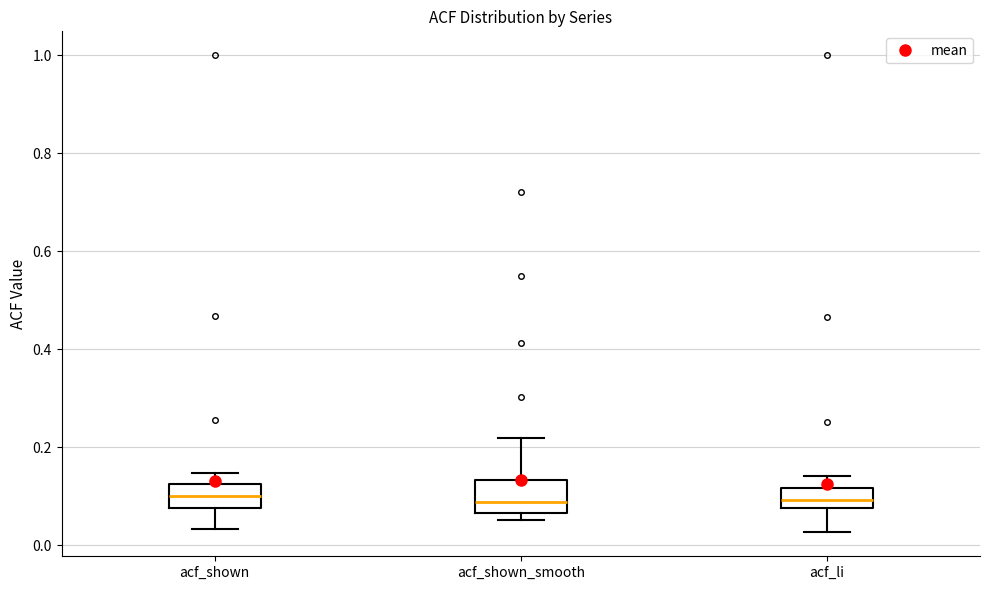

Reading left to right, read every box against the y-axis: the position of its median line, the range the box covers, and the ends of its whiskers. The values are not printed on the chart, so give them approximately, as read against the axis.

acf_shown: median 0.10, box 0.08 to 0.12, whiskers 0.04 to 0.14
acf_shown_smooth: median 0.08, box 0.06 to 0.14, whiskers 0.06 (just below the box's lower edge) to 0.22
acf_li: median 0.10, box 0.08 to 0.12, whiskers 0.02 to 0.14